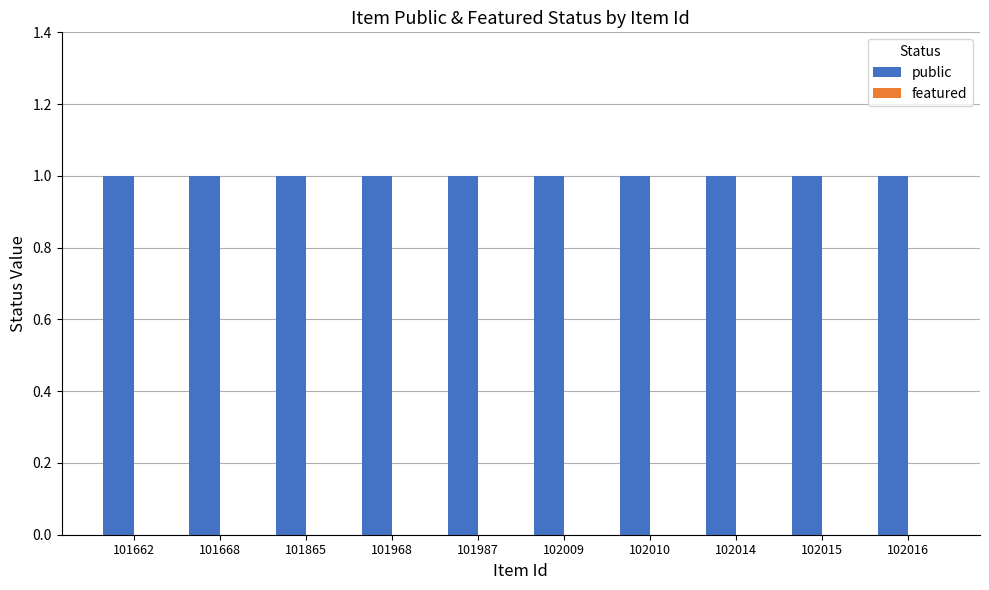

How many categories are shown in the chart?

10